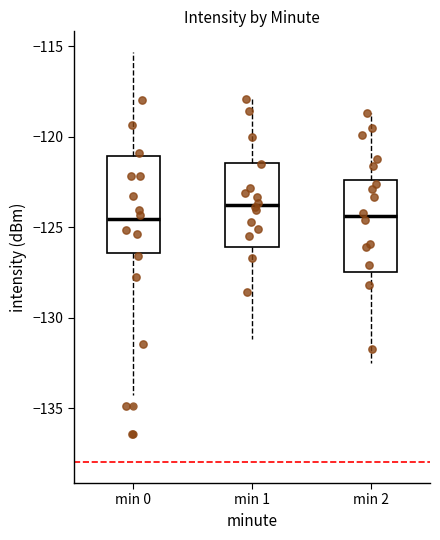

Where does the upper whisker of the box for min 0 end on the y-axis? The values are not printed on the chart, so give them approximately, as read against the axis.

-115.5